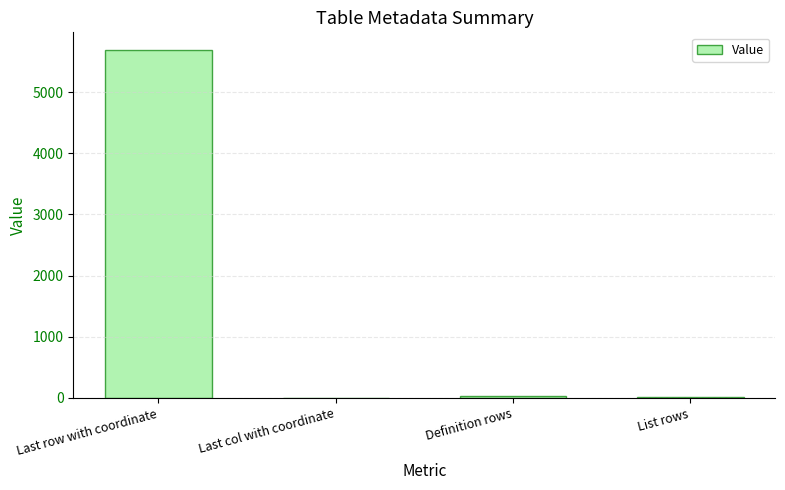

What is the sum of all values?

5730